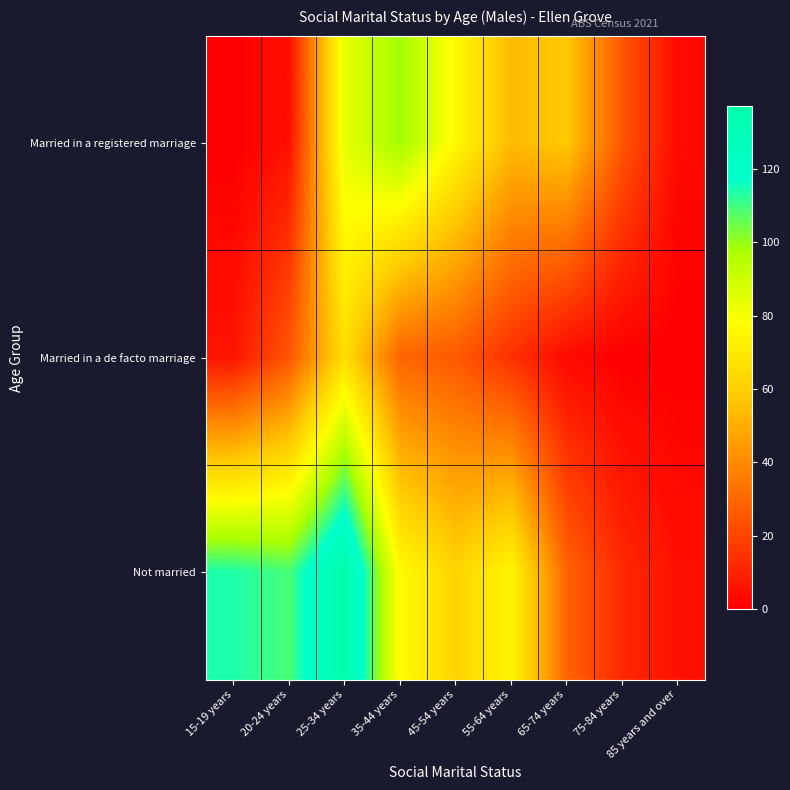

Reading left to right, what are all the values shown in this chart?

Married in a registered marriage: 15-19 years=0	20-24 years=5	25-34 years=84	35-44 years=99	45-54 years=76	55-64 years=54	65-74 years=58	75-84 years=25	85 years and over=3
Married in a de facto marriage: 15-19 years=6	20-24 years=25	25-34 years=66	35-44 years=29	45-54 years=26	55-64 years=14	65-74 years=3	75-84 years=0	85 years and over=0
Not married: 15-19 years=114	20-24 years=109	25-34 years=137	35-44 years=77	45-54 years=62	55-64 years=75	65-74 years=29	75-84 years=12	85 years and over=5